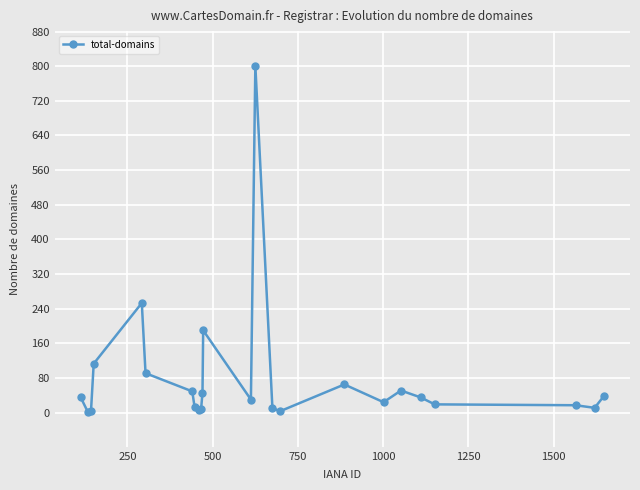

True or false: there are more than 0 points higher than both neighbors.

True